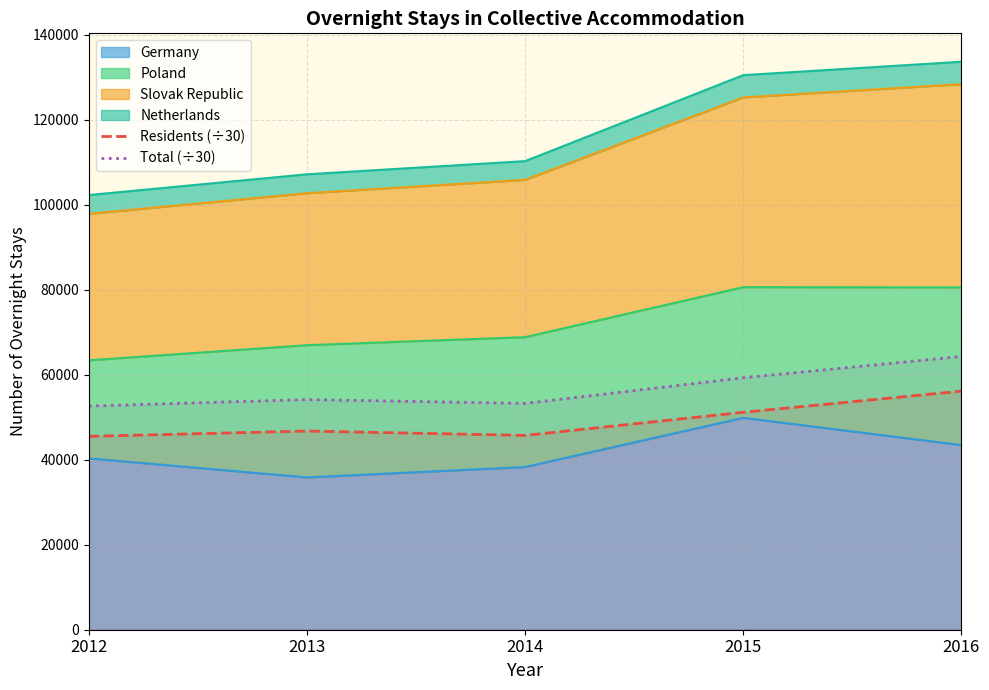

Which series has the largest total across all categories?

Total (÷30)